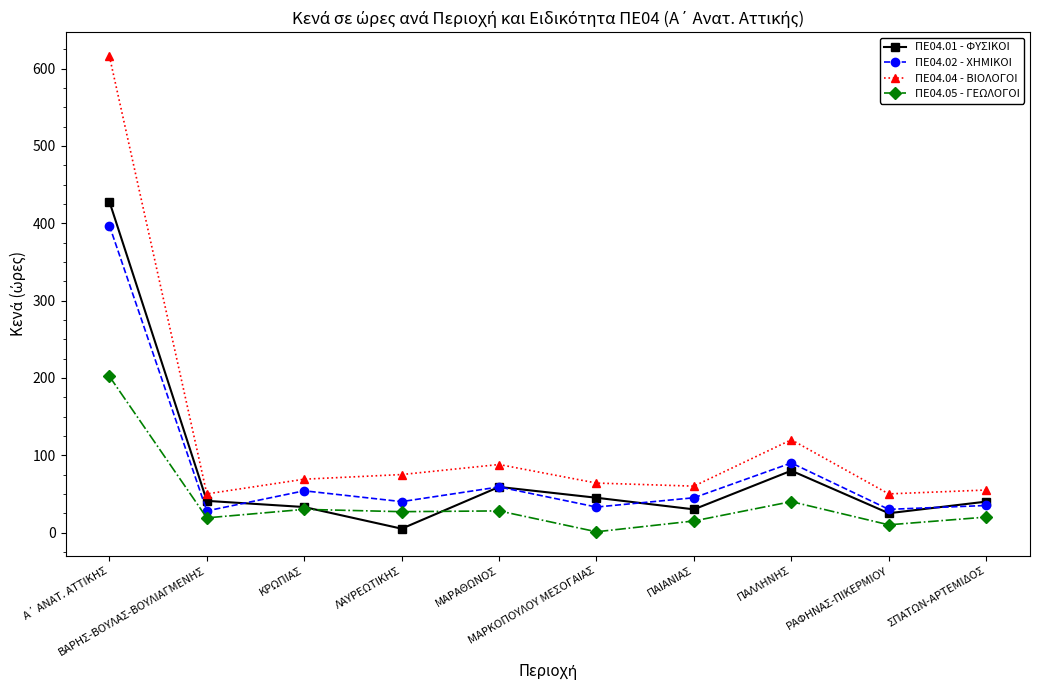

What is the difference between the highest and lowest values at ΒΑΡΗΣ-ΒΟΥΛΑΣ-ΒΟΥΛΙΑΓΜΕΝΗΣ?

31